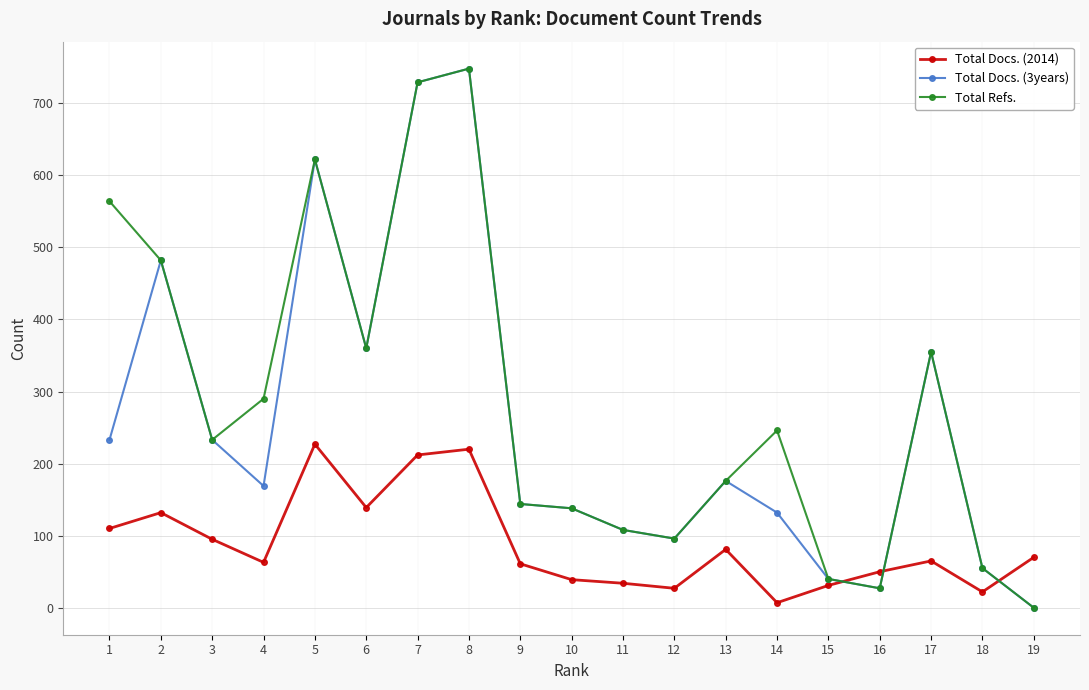

Which series has the largest total across all categories?

Total Refs.